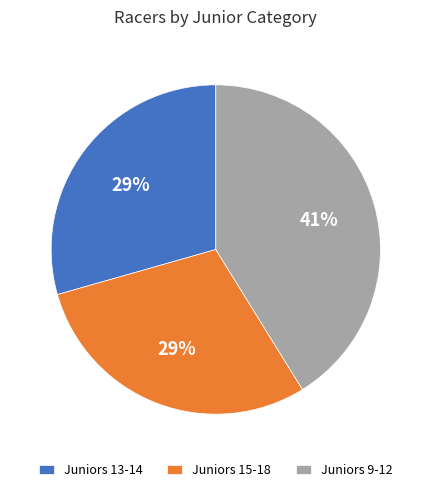

To the nearest percent, what is the average slice percentage?

33%